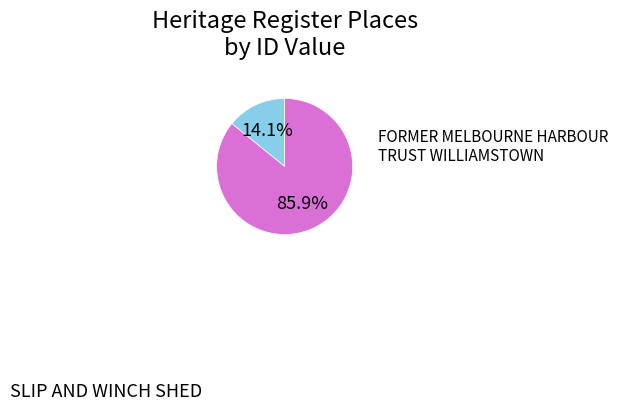

Does any single category account for the majority?

Yes